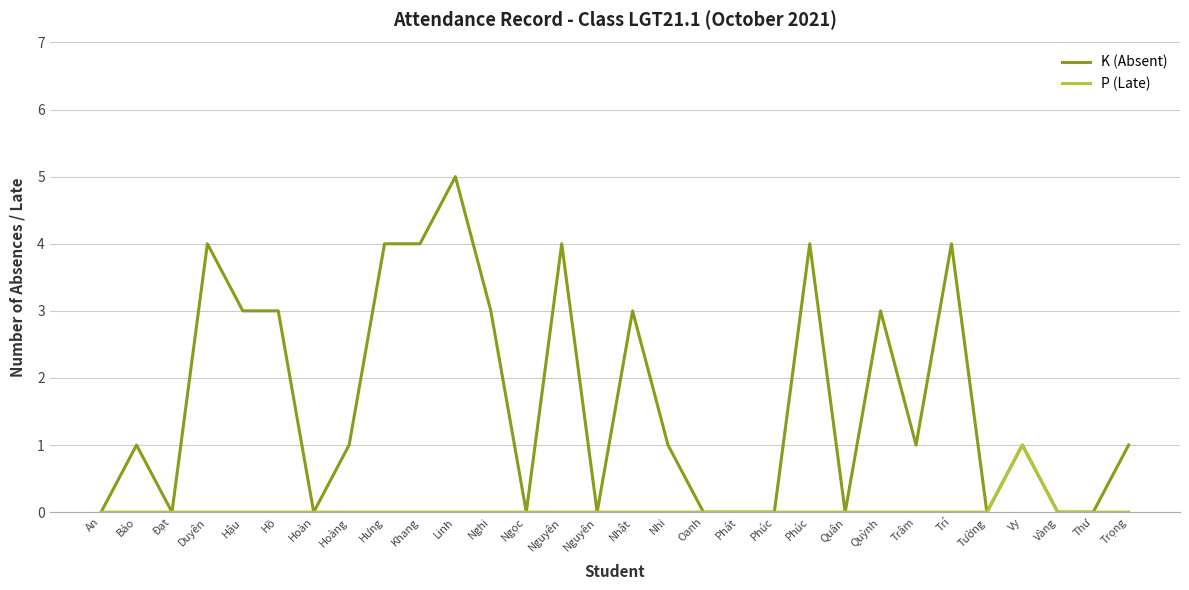

Is this an area chart (filled region under the line)?

No